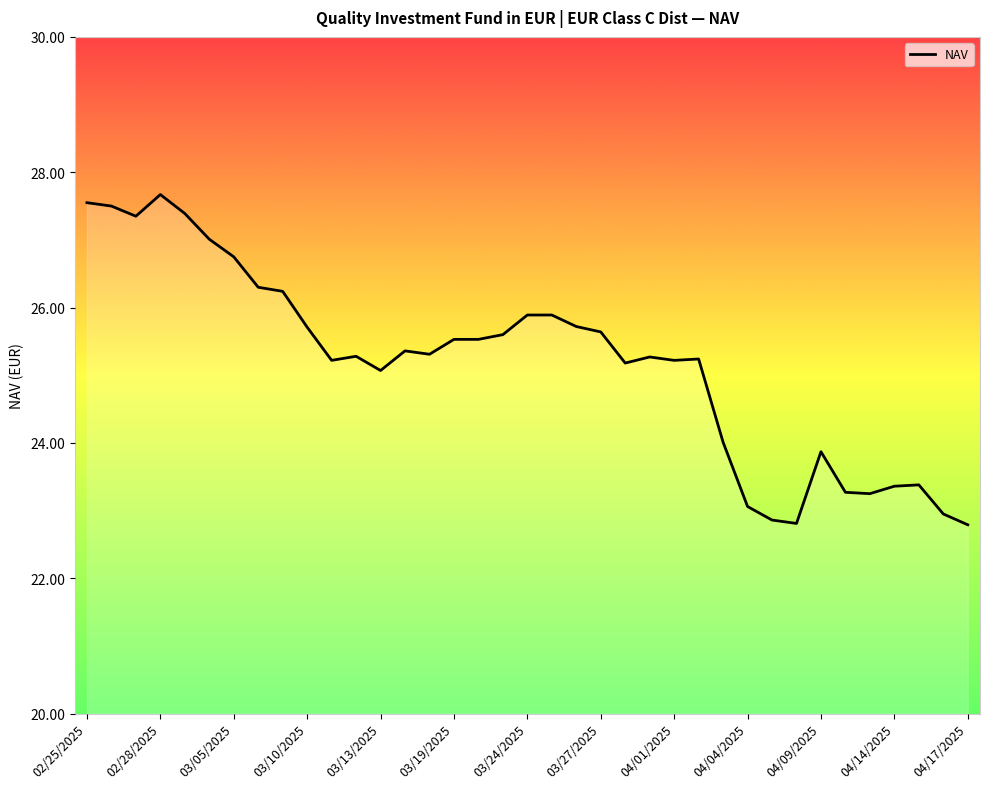

What is the minimum value shown in the chart?

22.8